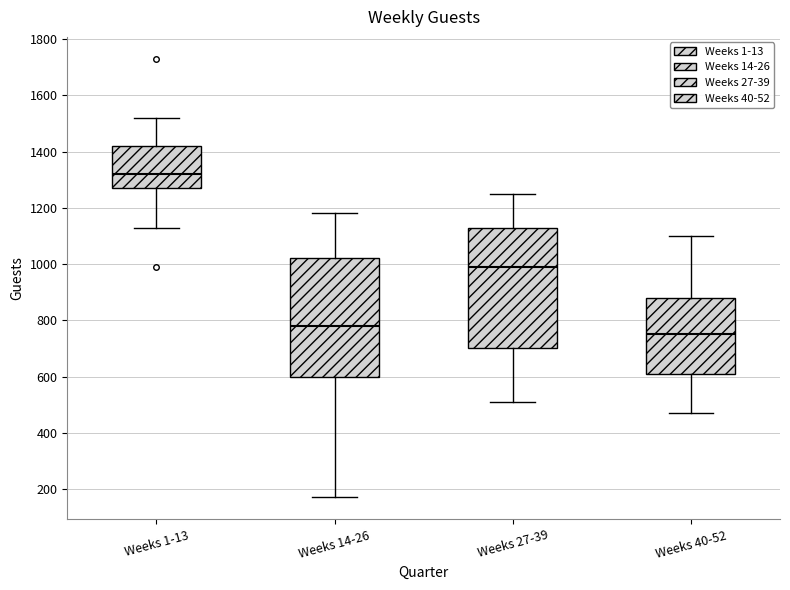

Which box's median line is the lowest?

Weeks 40-52